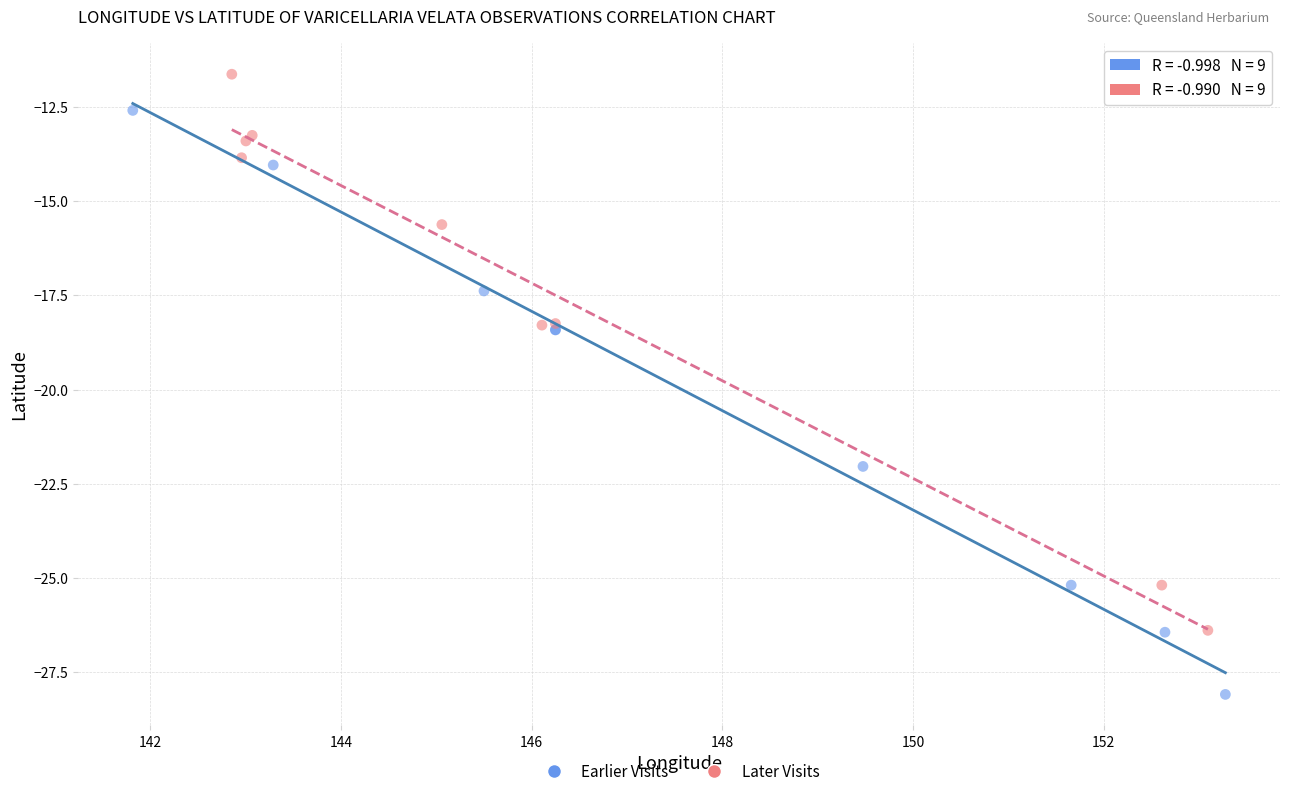

Which series has the largest Y range (max minus min)?

Earlier Visits